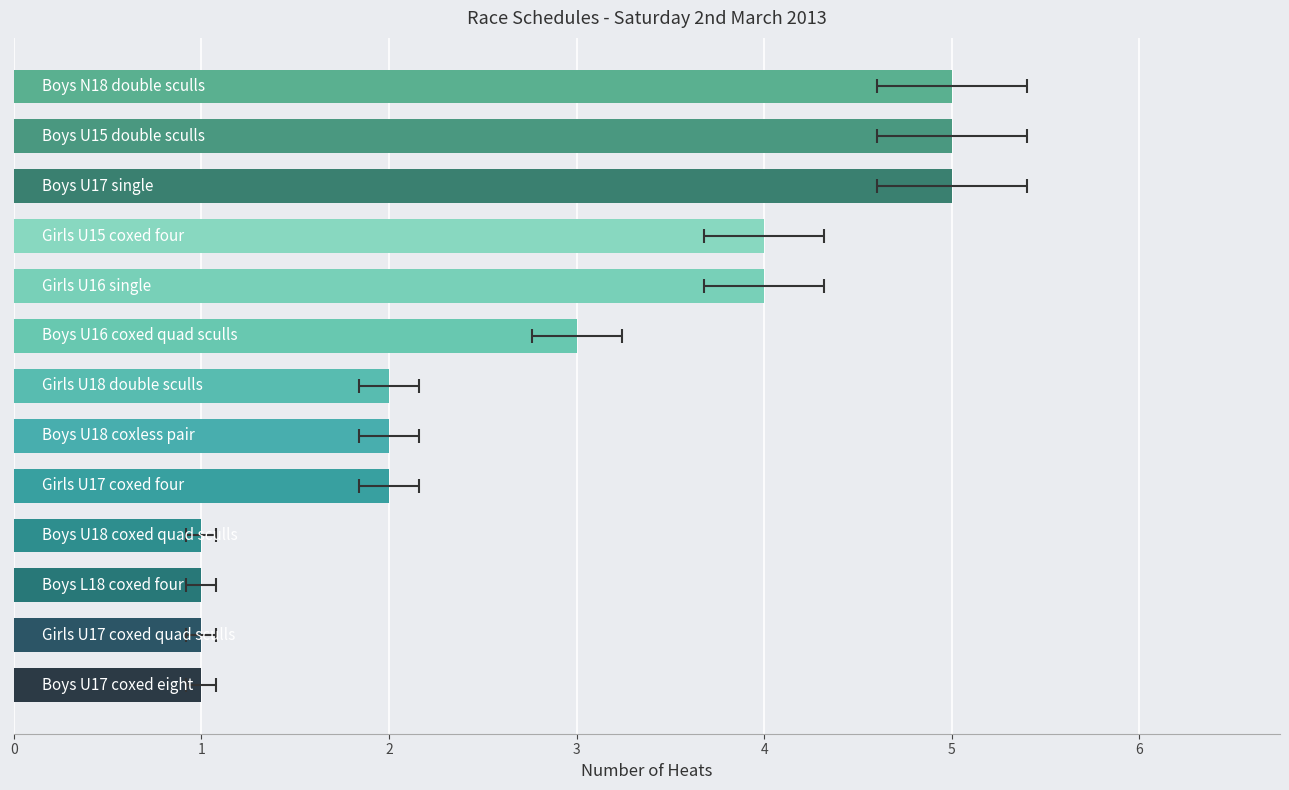

Reading left to right, transcribe all the data shown in this chart.

0=1	1=1	2=1	3=1	4=2	5=2	6=2	7=3	8=4	9=4	10=5	11=5	12=5